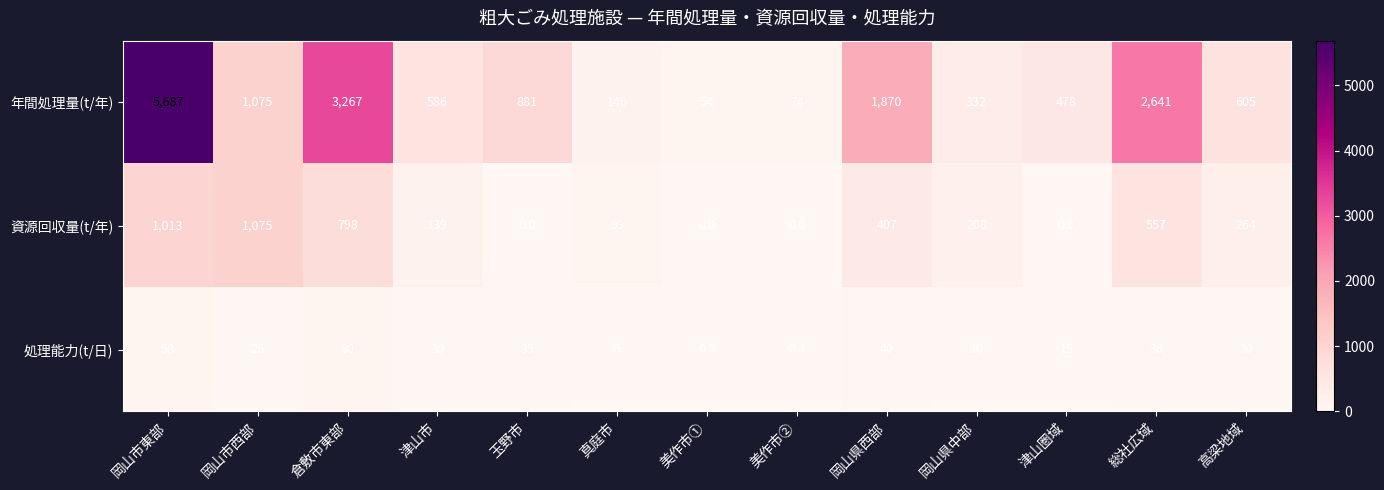

What is the total value across all series at 津山圏域?

493.0